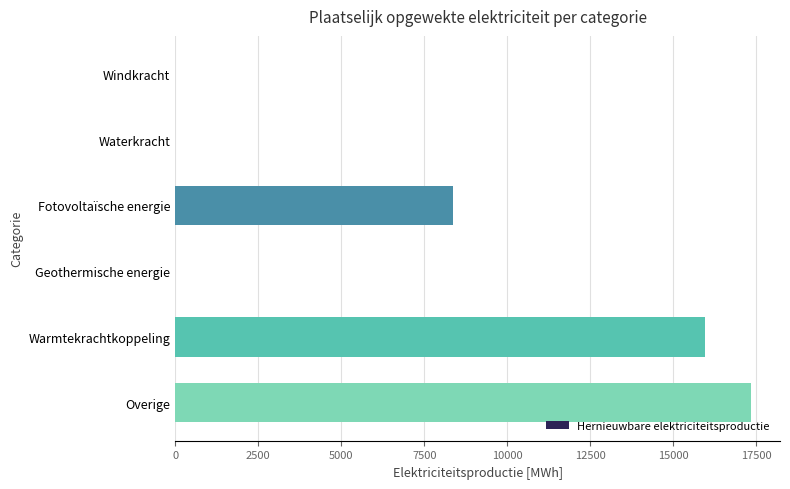

Reading bottom to top, what are all the values shown in this chart?

Overige=17343.0	Warmtekrachtkoppeling=15961.5	Geothermische energie=0.0	Fotovoltaïsche energie=8367.0	Waterkracht=0.0	Windkracht=0.0